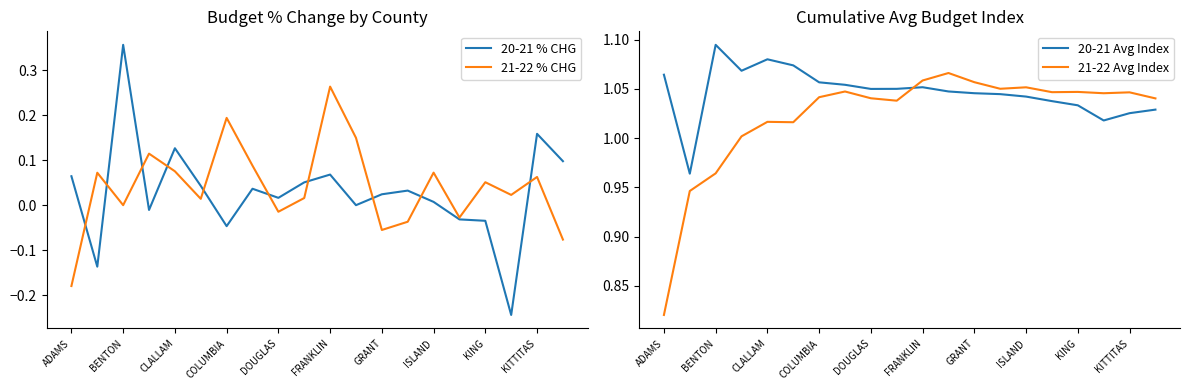

Which series ends up on top after the final intersection of 21-22 Avg Index and 20-21 Avg Index?

21-22 Avg Index